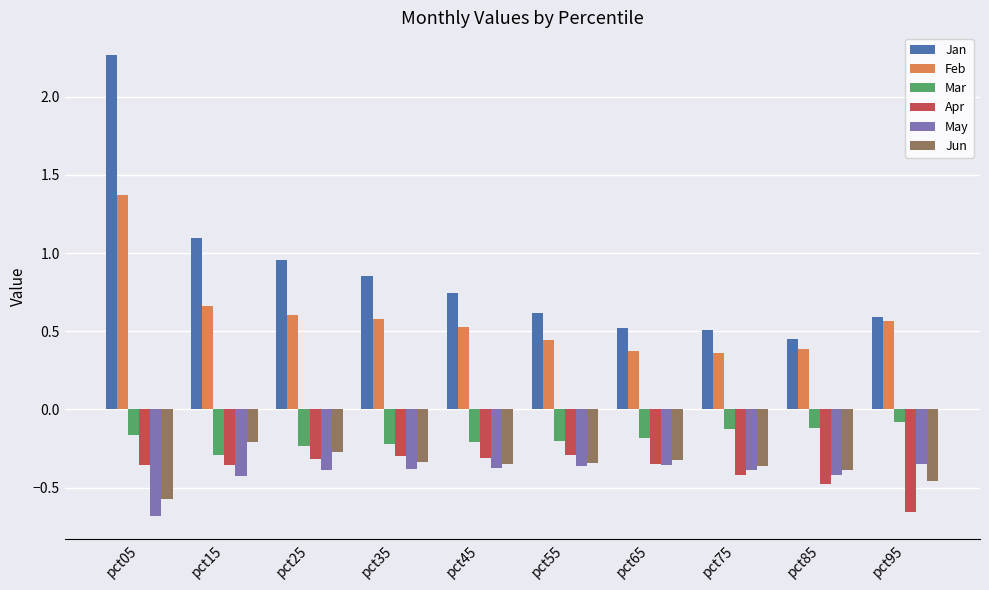

Which category has the highest value in the Feb series?

pct05